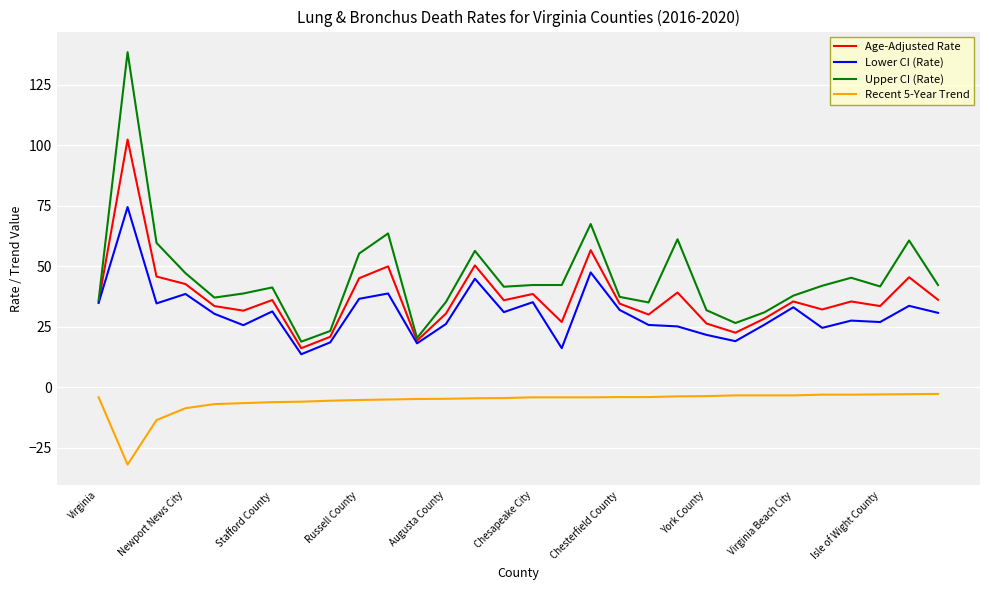

Which series has the largest range (max minus min)?

Upper CI (Rate)